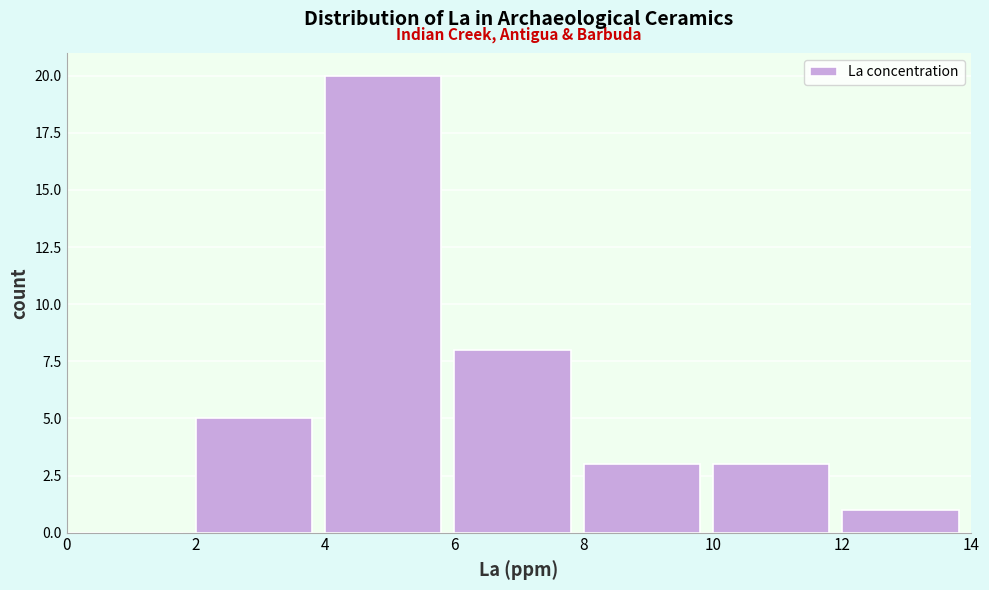

Over which range of the x-axis is the bar tallest?

4 to 6